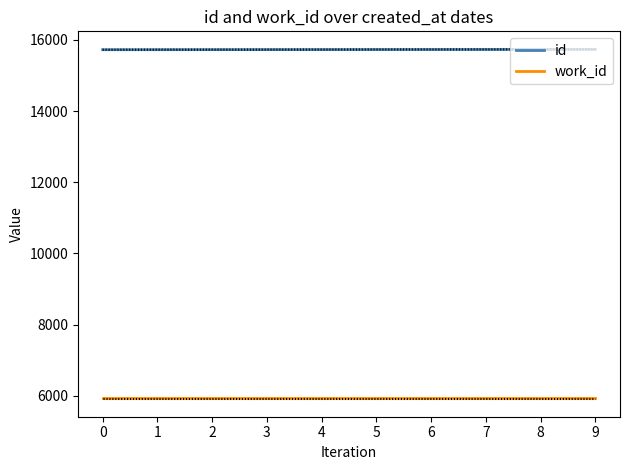

Count the id values in the range 15725 to 15730.

6